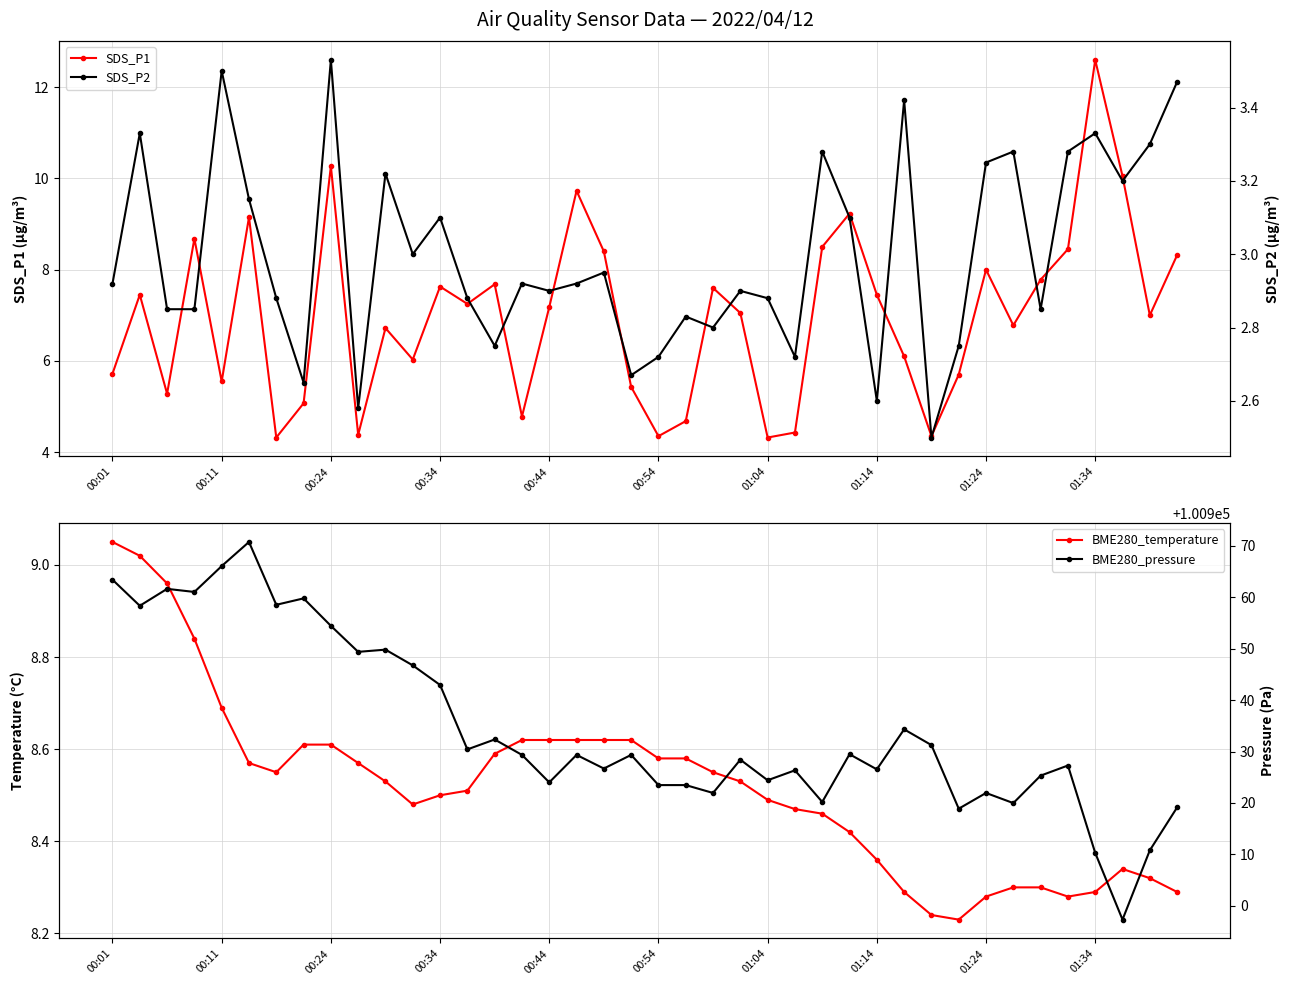

Reading right to left, extract all data points from this chart.

SDS_P1: 8.3	7.0	10.1	12.6	8.4	7.8	6.8	8.0	5.7	4.3	6.1	7.5	9.2	8.5	4.4	4.3	7.0	7.6	4.7	4.3	5.4	8.4	9.7	7.2	4.8	7.7	7.2	7.6	6.0	6.7	4.4	10.3	5.1	4.3	9.2	5.5	8.7	5.3	7.5	5.7
BME280_temperature: 8.3	8.3	8.3	8.3	8.3	8.3	8.3	8.3	8.2	8.2	8.3	8.4	8.4	8.5	8.5	8.5	8.5	8.6	8.6	8.6	8.6	8.6	8.6	8.6	8.6	8.6	8.5	8.5	8.5	8.5	8.6	8.6	8.6	8.6	8.6	8.7	8.8	9.0	9.0	9.1
SDS_P2: 3.5	3.3	3.2	3.3	3.3	2.9	3.3	3.2	2.8	2.5	3.4	2.6	3.1	3.3	2.7	2.9	2.9	2.8	2.8	2.7	2.7	3.0	2.9	2.9	2.9	2.8	2.9	3.1	3.0	3.2	2.6	3.5	2.6	2.9	3.1	3.5	2.9	2.9	3.3	2.9
BME280_pressure: 100919.1	100910.8	100897.3	100910.3	100927.3	100925.3	100920.0	100921.9	100918.9	100931.2	100934.3	100926.5	100929.5	100920.2	100926.3	100924.4	100928.4	100921.9	100923.5	100923.5	100929.3	100926.7	100929.3	100924.0	100929.3	100932.3	100930.4	100942.9	100946.8	100949.8	100949.4	100954.4	100959.8	100958.5	100970.8	100966.1	100961.0	100961.6	100958.3	100963.4